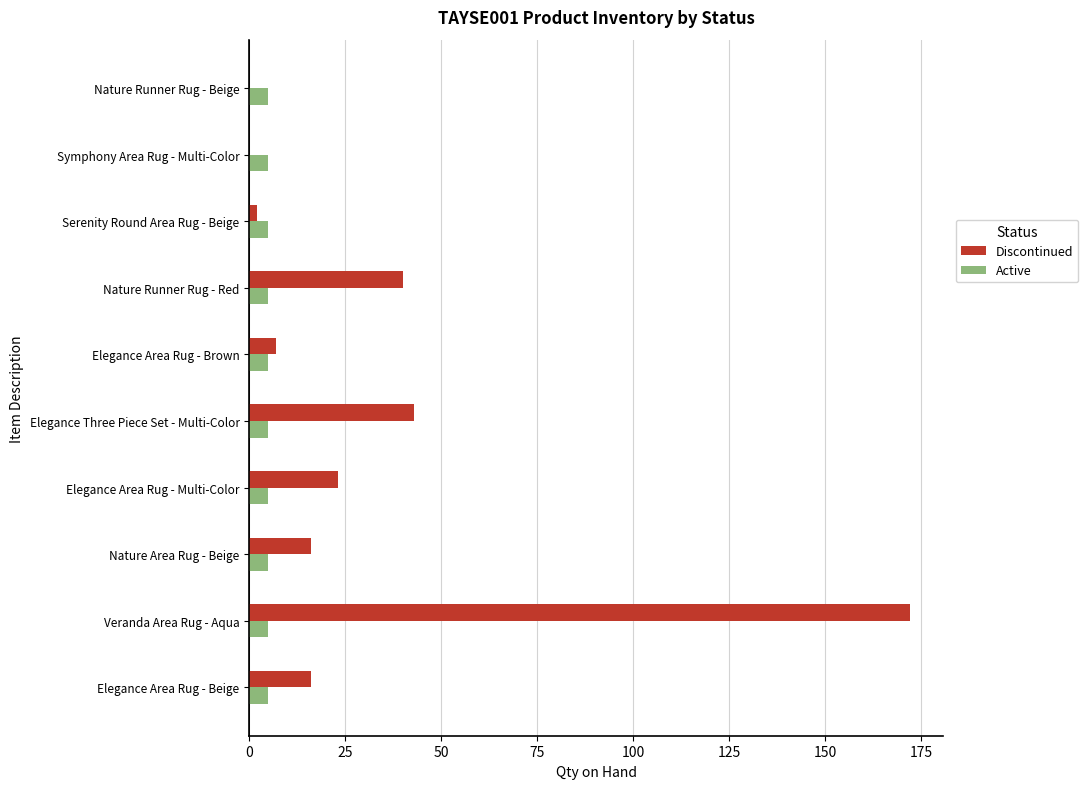

What is the sum of the Active values at Nature Runner Rug - Beige and Elegance Area Rug - Brown?

10